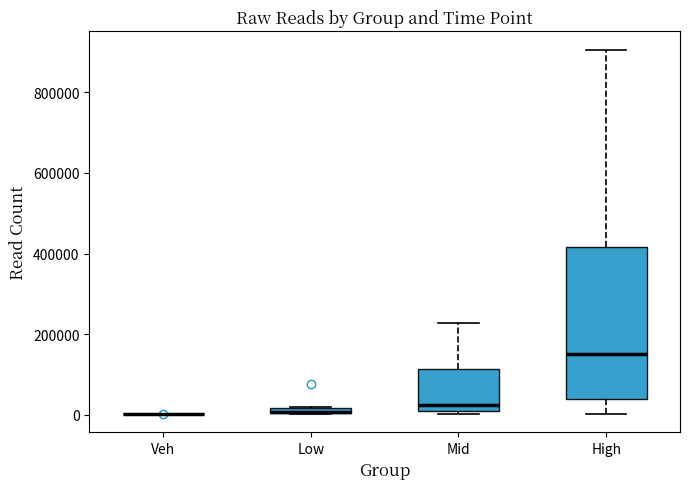

Where is the lower edge of the box for Low on the y-axis? The values are not printed on the chart, so give them approximately, as read against the axis.

0